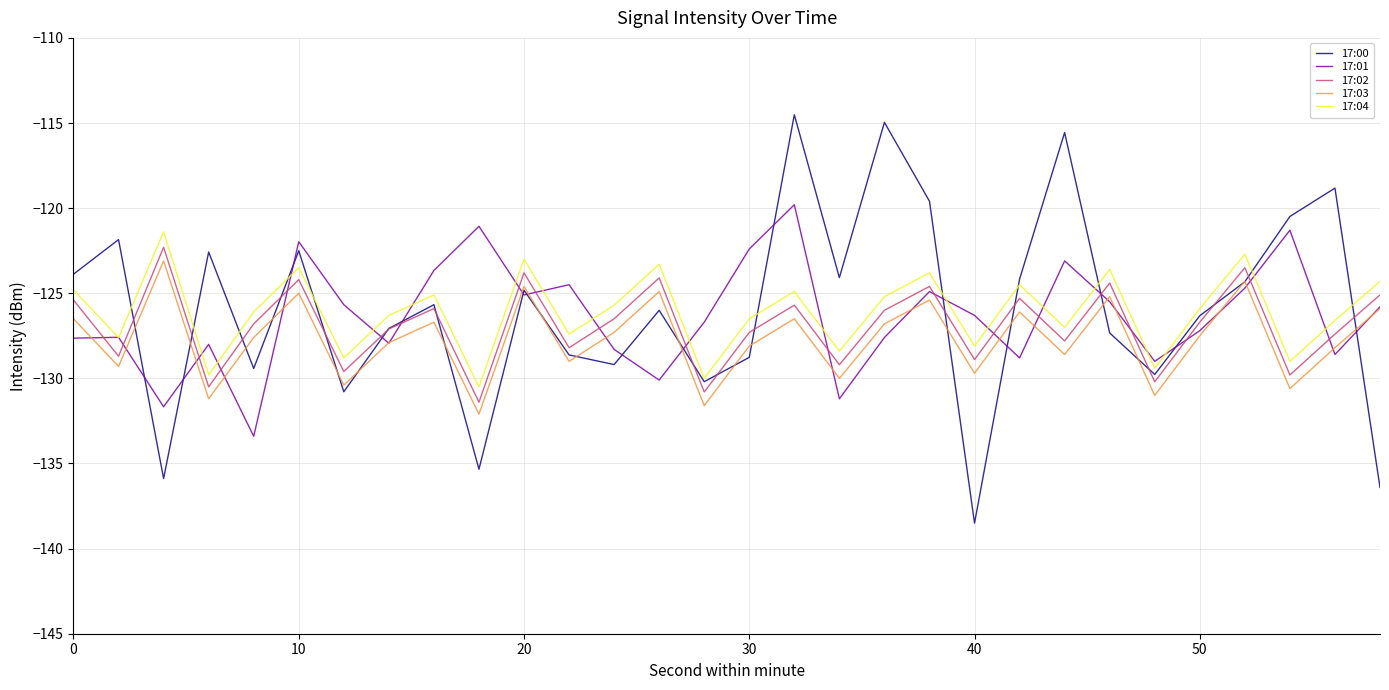

How many lines are shown in the chart?

5